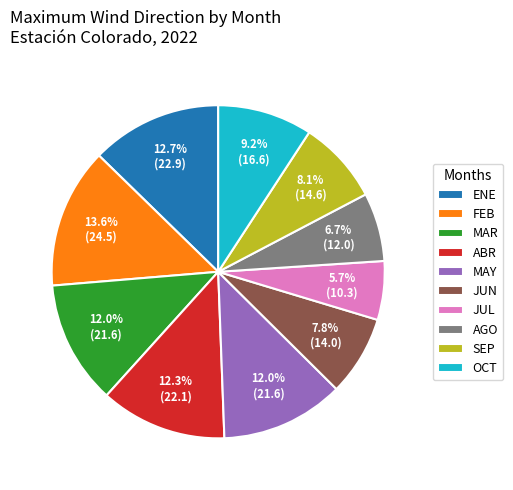

What is the total percentage of FEB and MAY?

25.6%